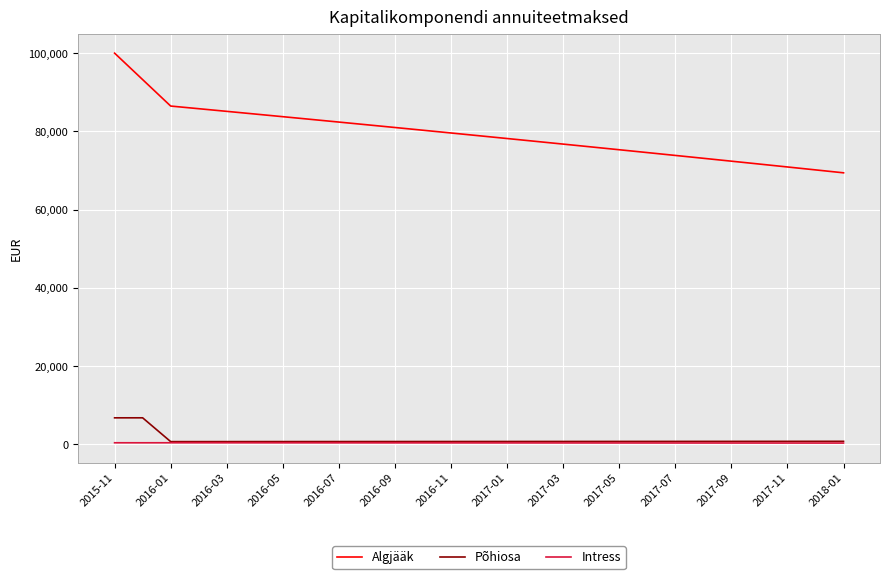

List the series in order of their peak value, lowest first.

Intress, Põhiosa, Algjääk